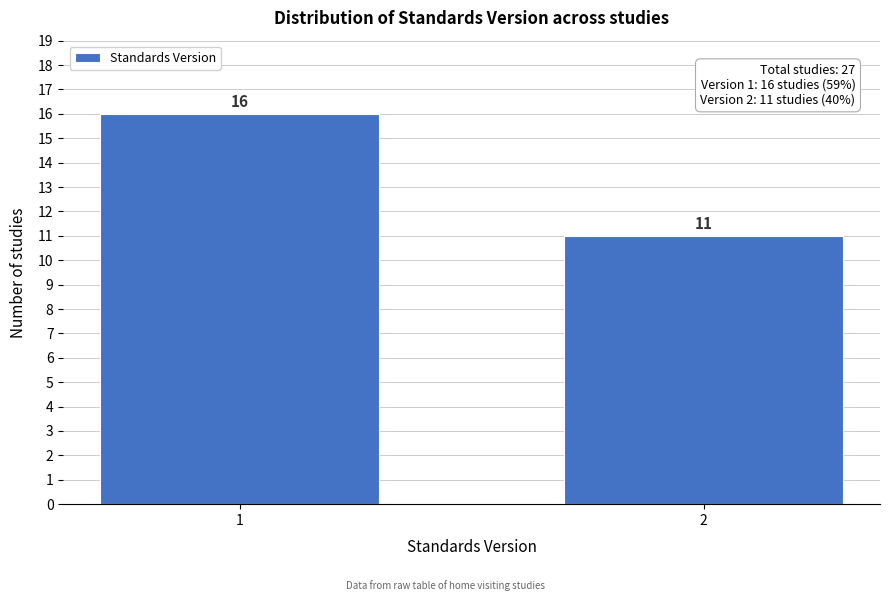

Reading right to left, what are all the values shown in this chart?

11	16